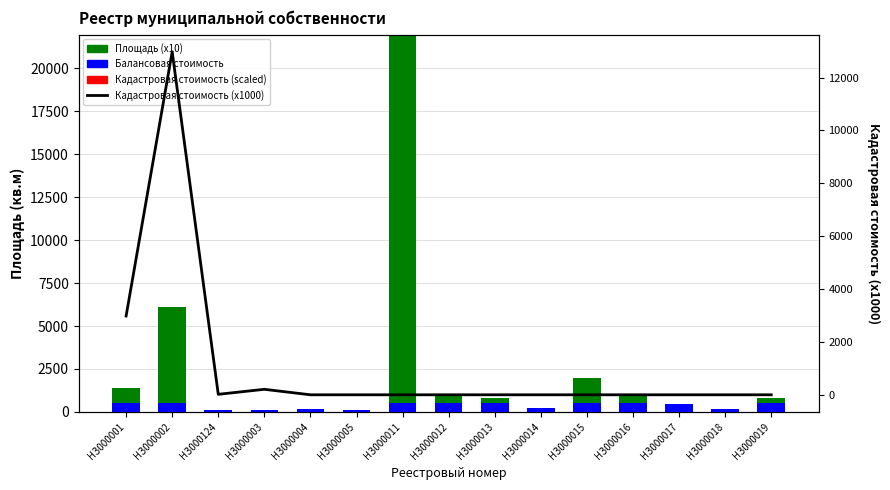

The value of Балансовая стоимость at НЗ000019 is 210.6. True or false?

False